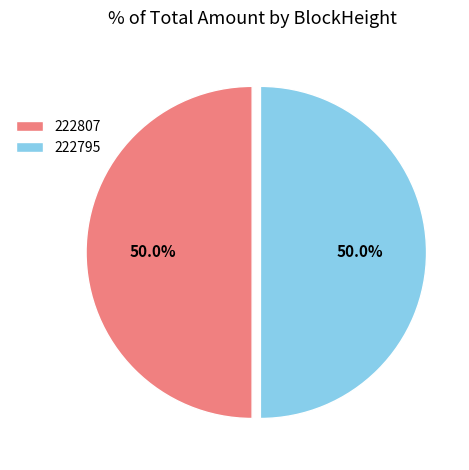

How many segments does this pie chart have?

2